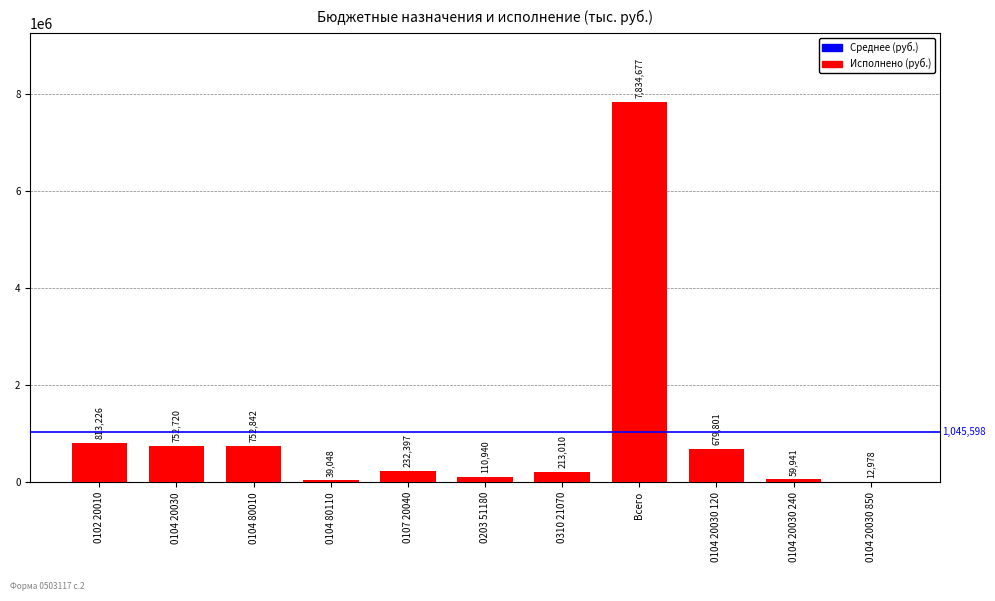

True or false: the data shows 377184.9 at 0104 20030 120.

False